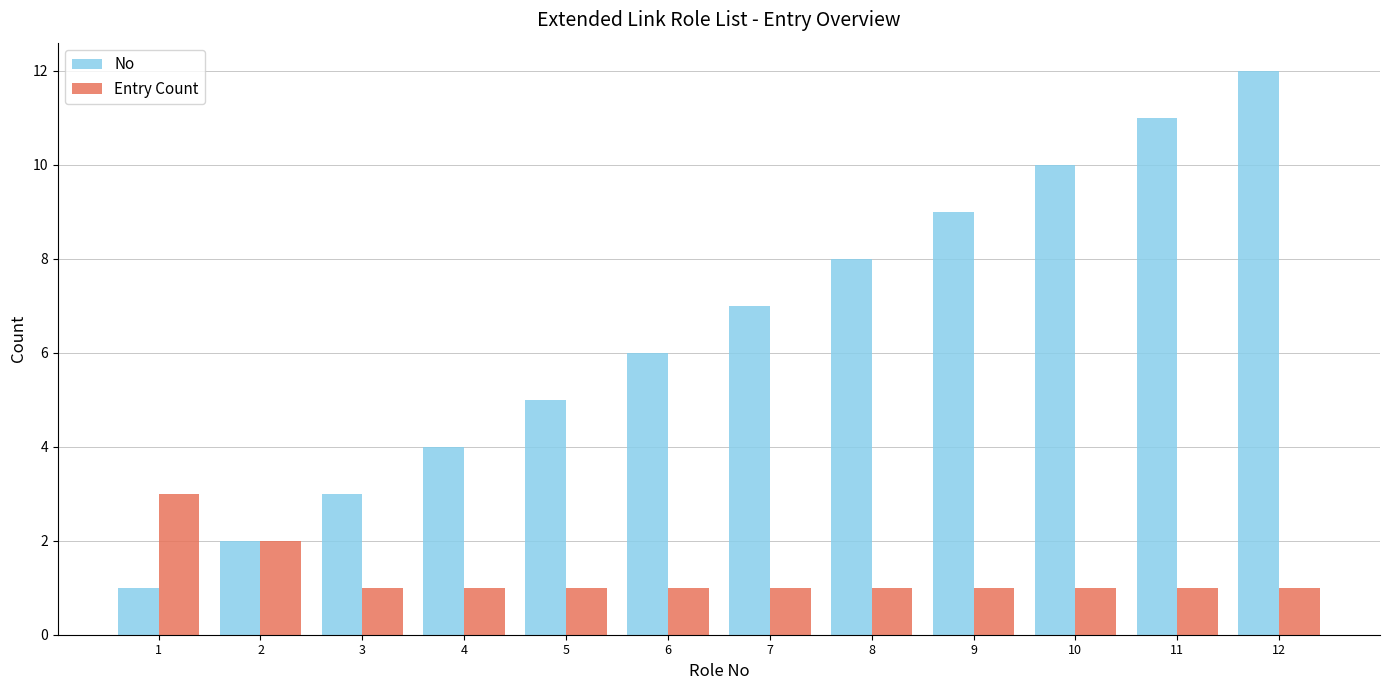

What is the greatest value displayed?

12